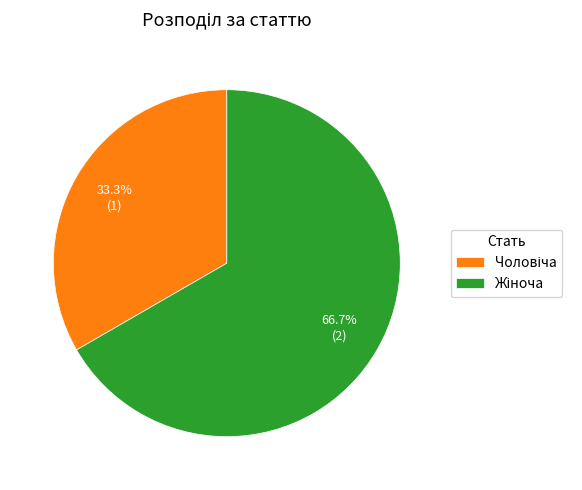

How many segments does this pie chart have?

2